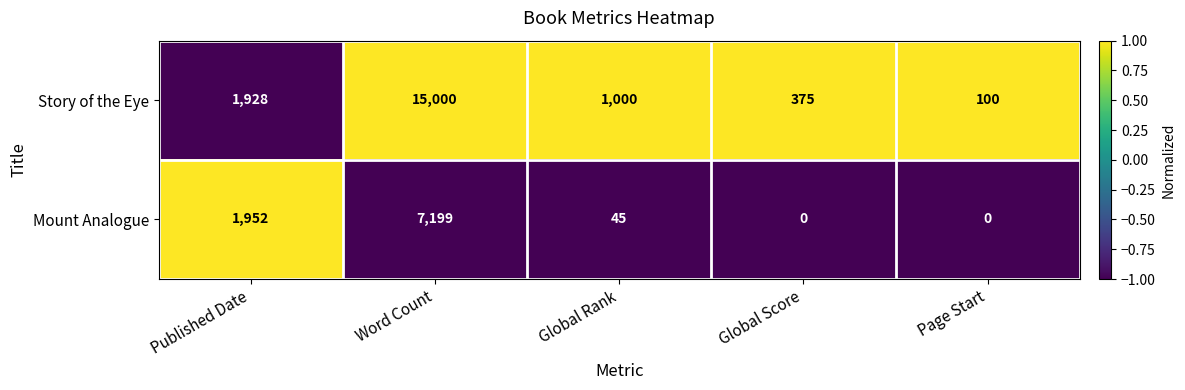

Reading left to right, transcribe all the data shown in this chart.

Story of the Eye: Published Date=1928	Word Count=15000	Global Rank=1000	Global Score=375	Page Start=100
Mount Analogue: Published Date=1952	Word Count=7199	Global Rank=45	Global Score=0	Page Start=0